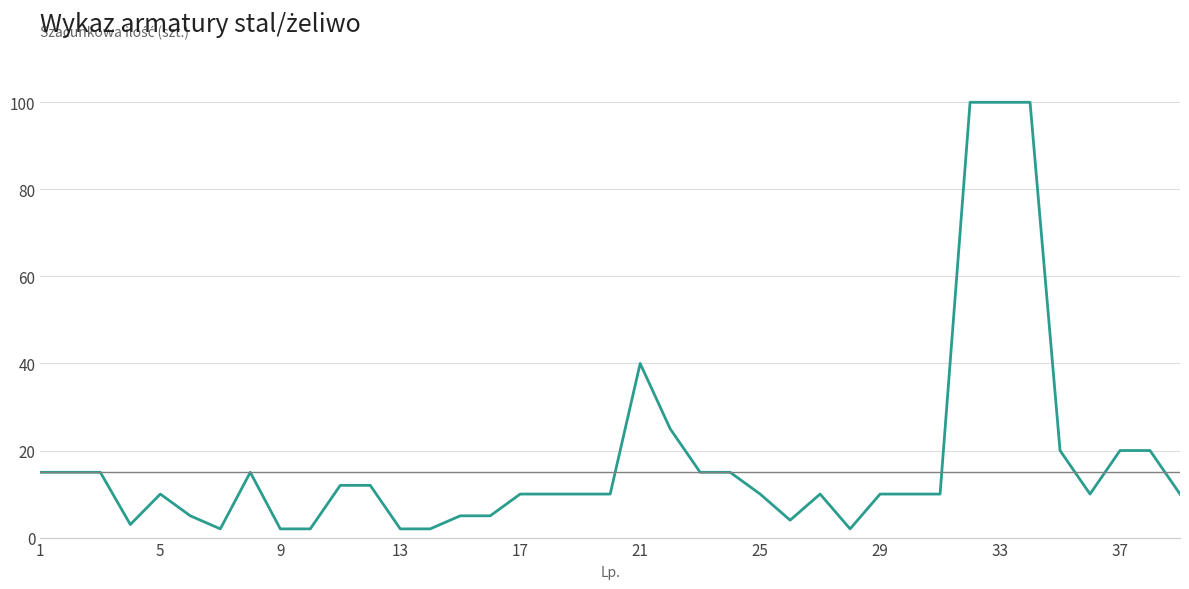

What is the maximum value shown in the chart?

100